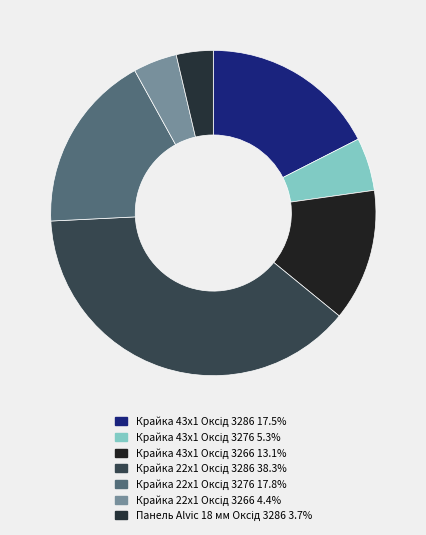

How many segments does this pie chart have?

7